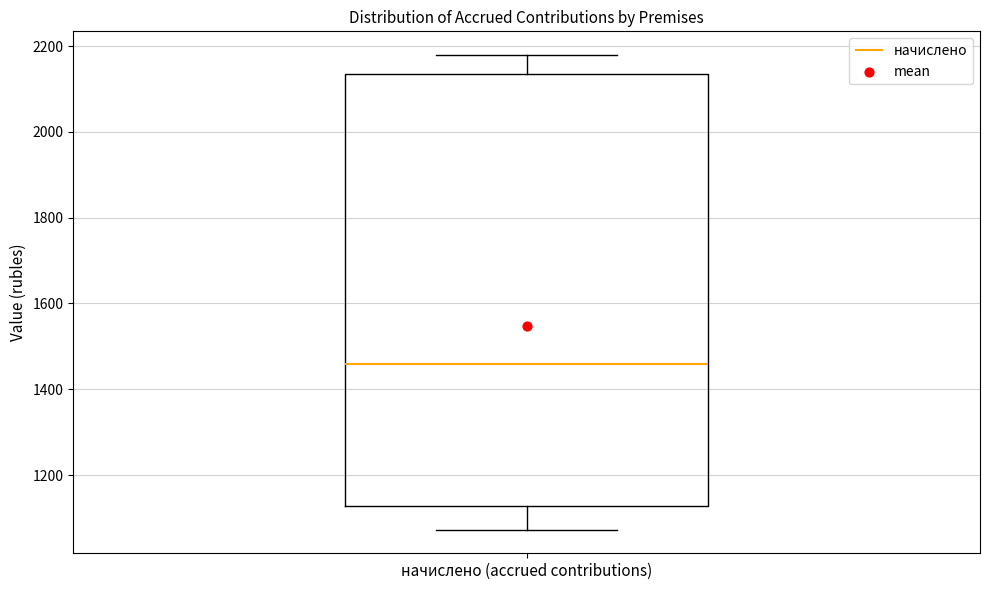

Transcribe this box plot: give where the median line is, the range the box spans, and where the two whiskers end, as read against the y-axis. The values are not printed on the chart, so give them approximately, as read against the axis.

median 1460, box 1120 to 2140, whiskers 1080 to 2180